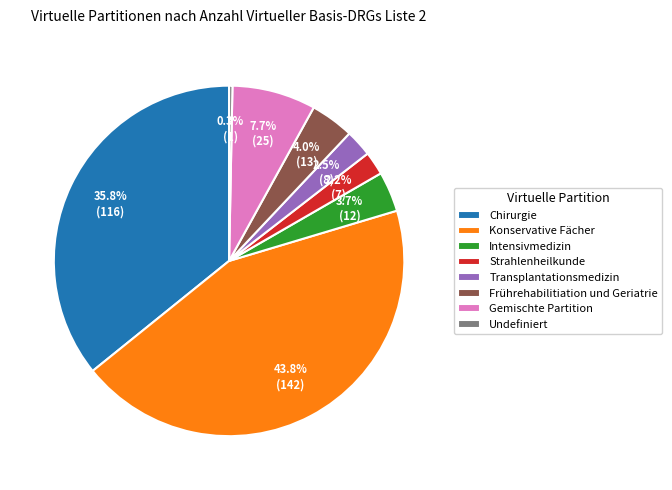

Which slice is the largest?

Konservative Fächer